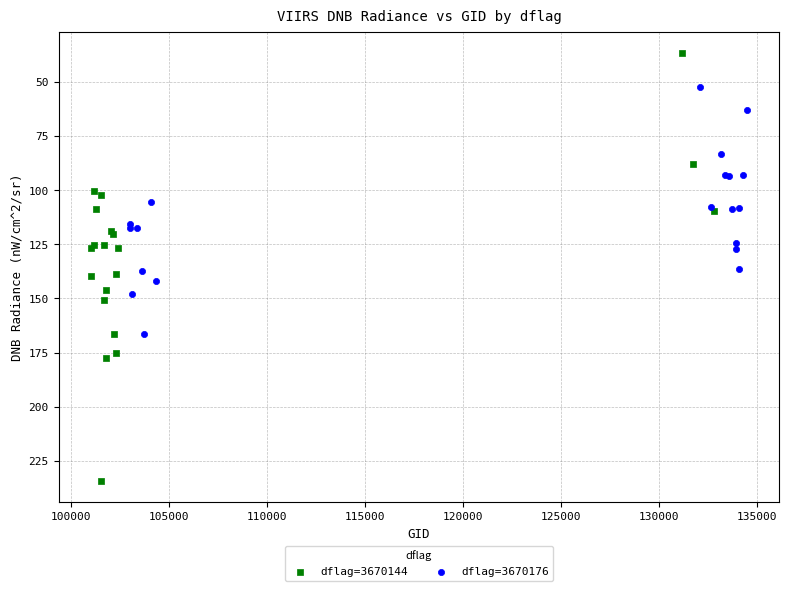

Which series contains the highest Y value?

dflag=3670144